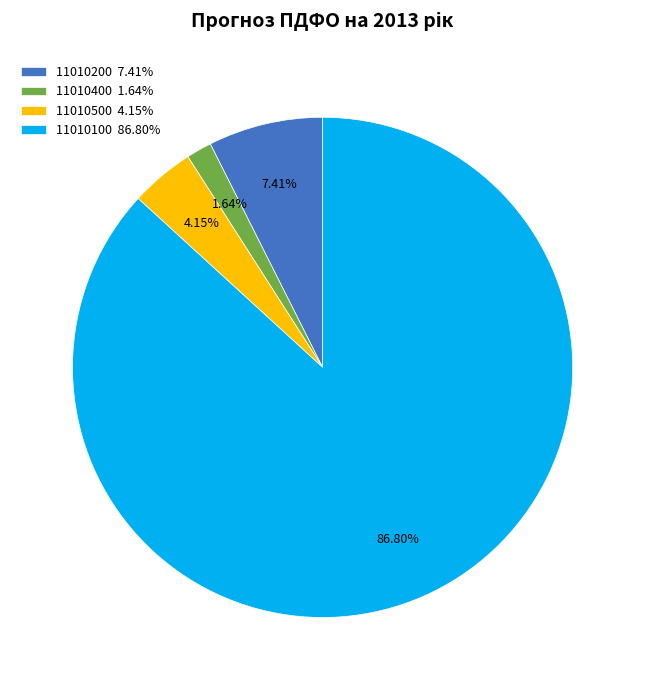

Is the sum of 11010100 and 11010400 greater than half?

Yes